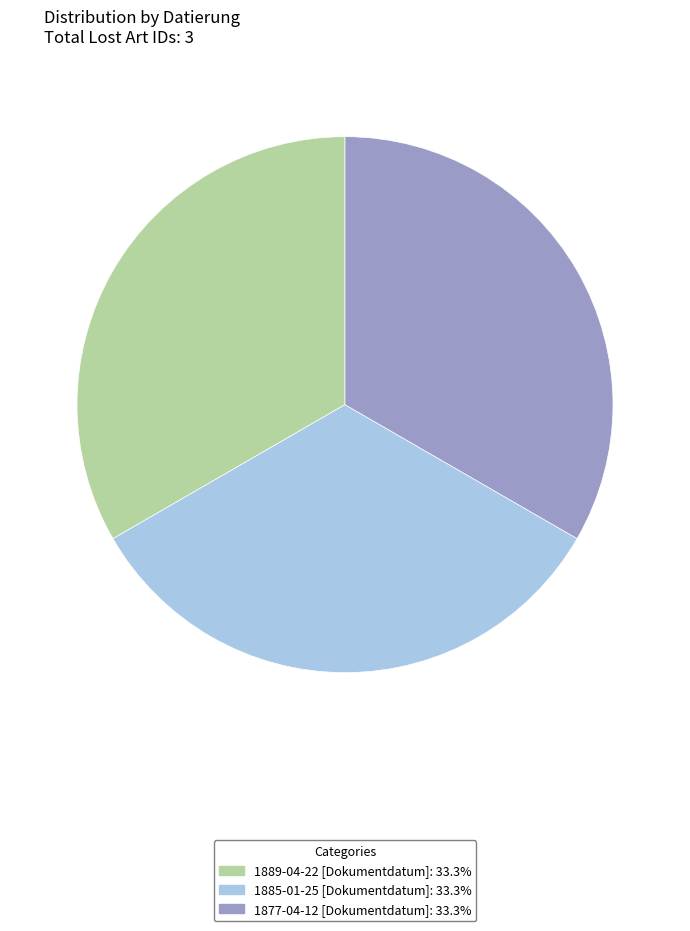

Combined, do 1885-01-25 [Dokumentdatum]: 33.3% and 1877-04-12 [Dokumentdatum]: 33.3% account for over 50%?

Yes